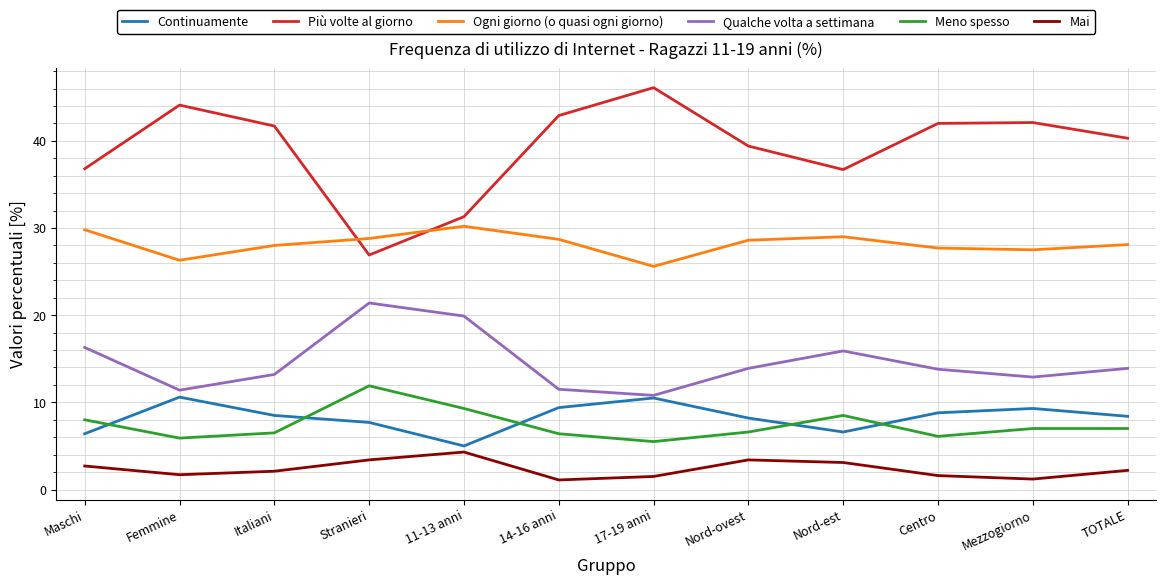

Does the chart display data point markers on the line(s)?

No